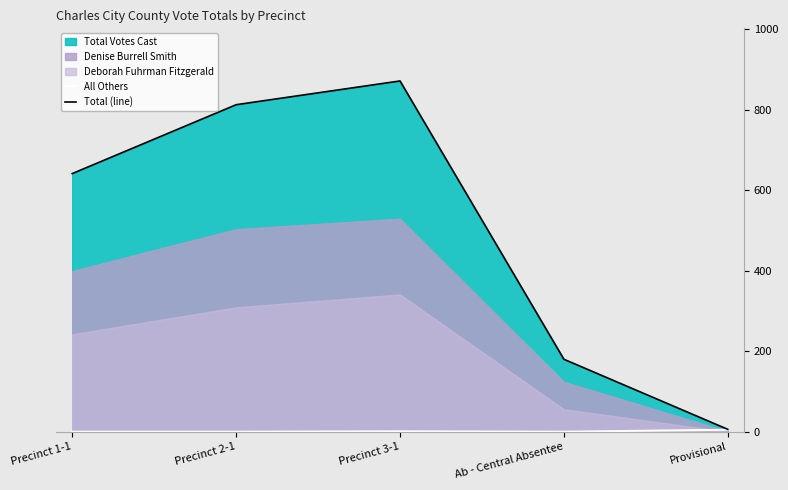

True or false: All Others and Total (line) cross at least once.

False